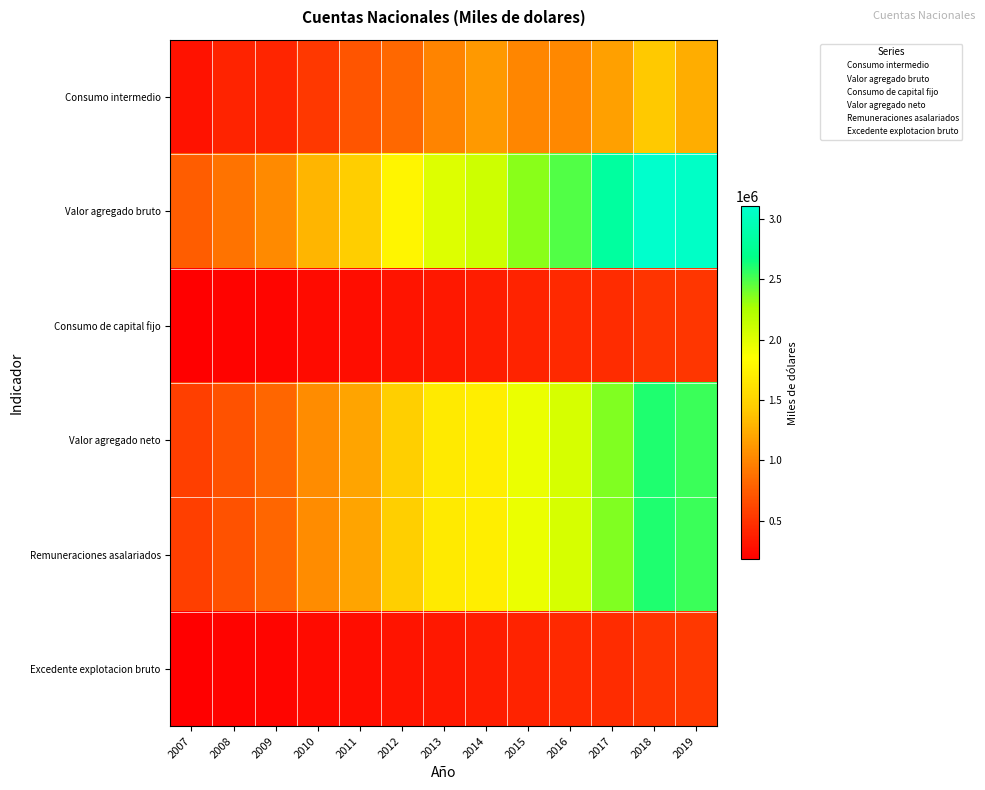

At which category does the chart reach its peak across all series?

2018